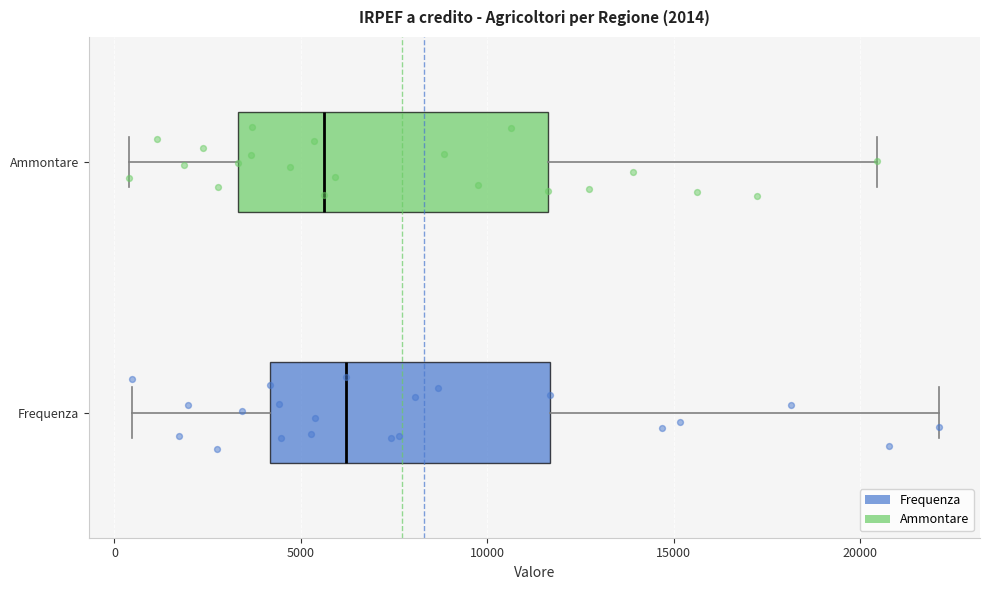

Where is the left edge of the box for Ammontare on the x-axis? The values are not printed on the chart, so give them approximately, as read against the axis.

3500